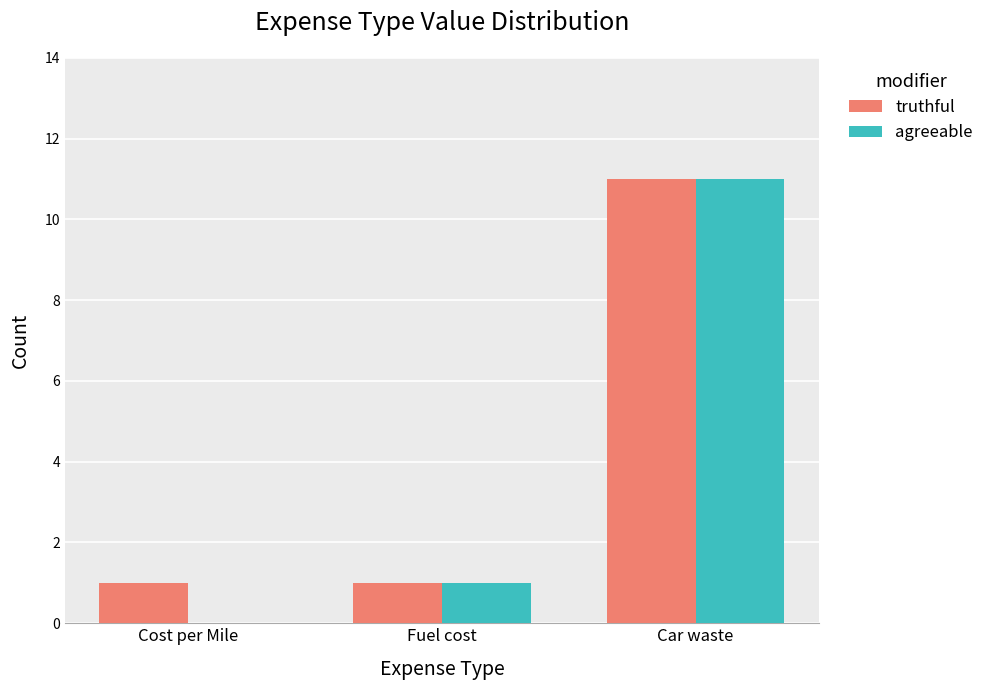

Is it true that truthful equals 0 at Fuel cost?

False